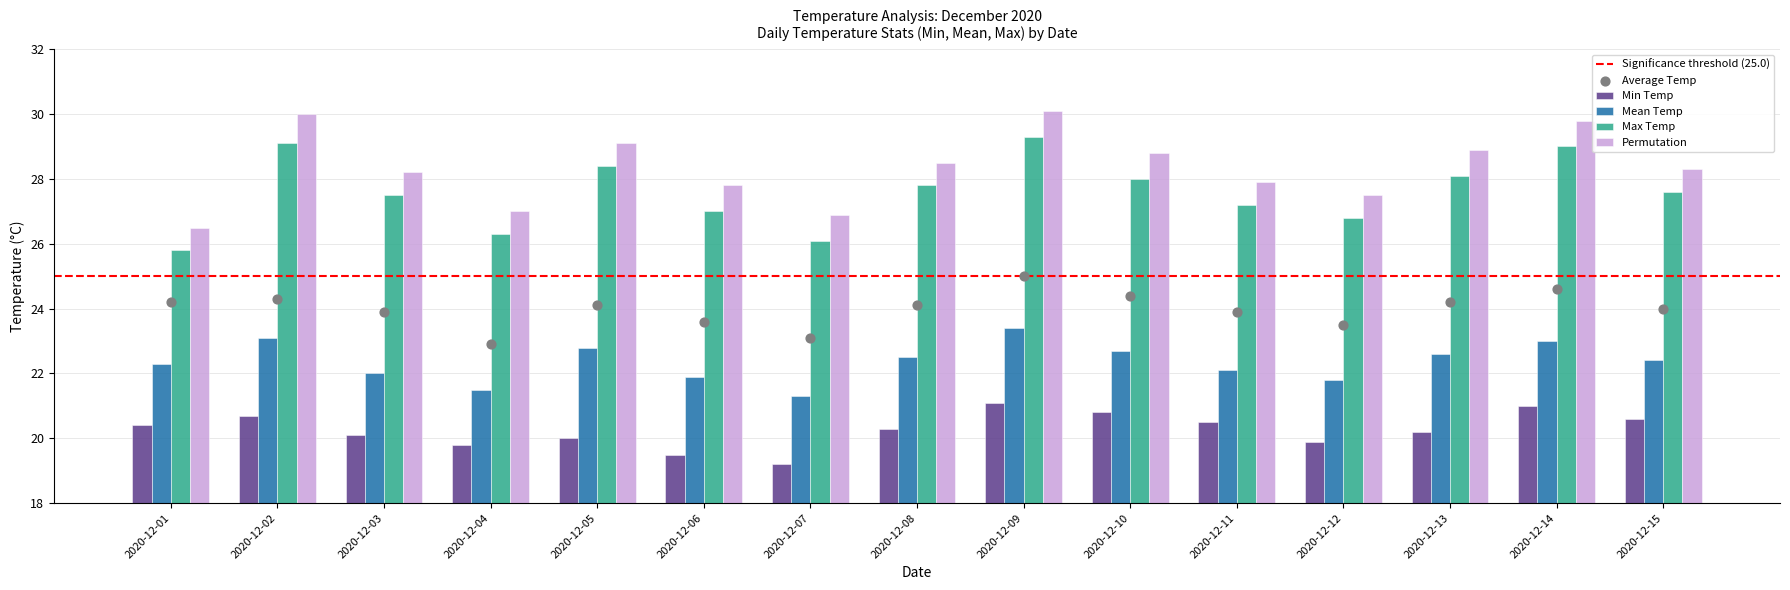

At how many categories does at least one series exceed 26?

15